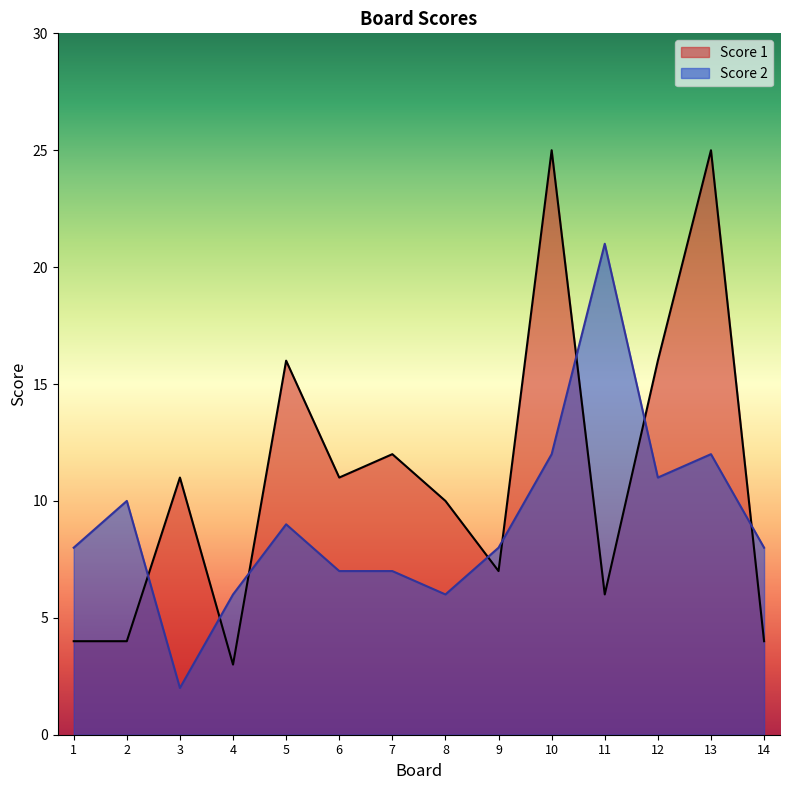

What is the difference between the Score 1 values at 9 and 4?

4